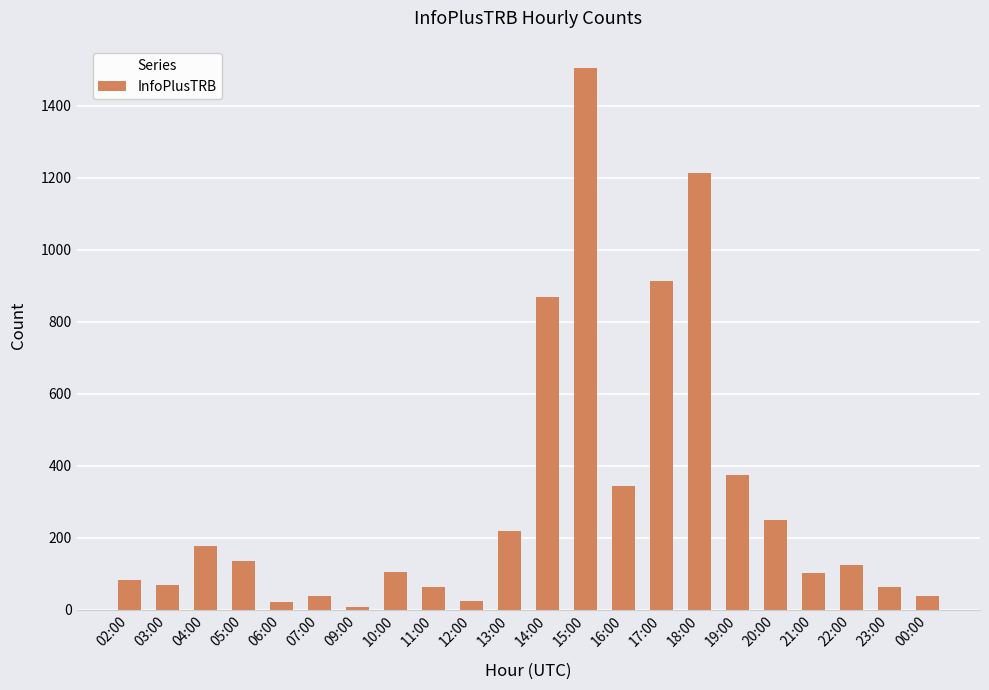

True or false: the data shows 120 at 20:00.

False